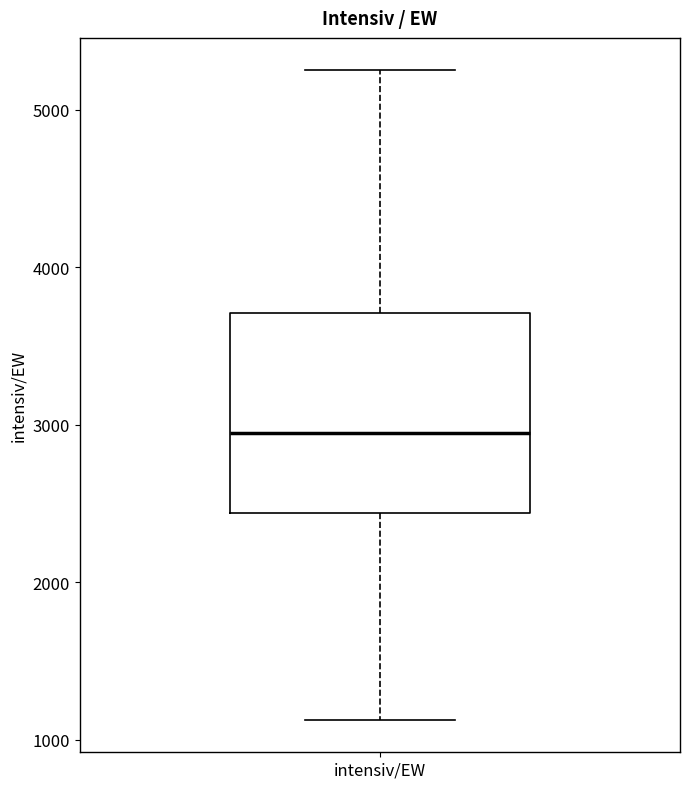

Where does the lower whisker of the box for intensiv/EW end on the y-axis? The values are not printed on the chart, so give them approximately, as read against the axis.

1100